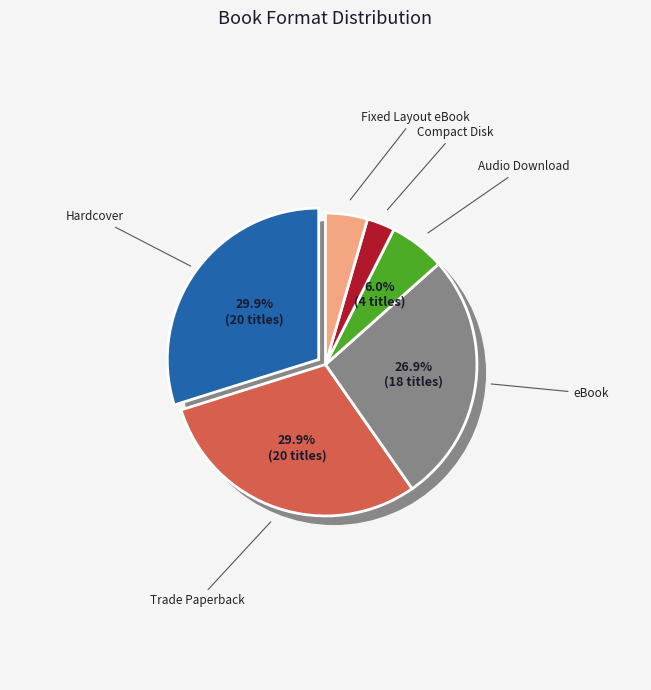

Rank the categories by value from lowest to highest.

Compact Disk, Fixed Layout eBook, Audio Download, eBook, Hardcover, Trade Paperback